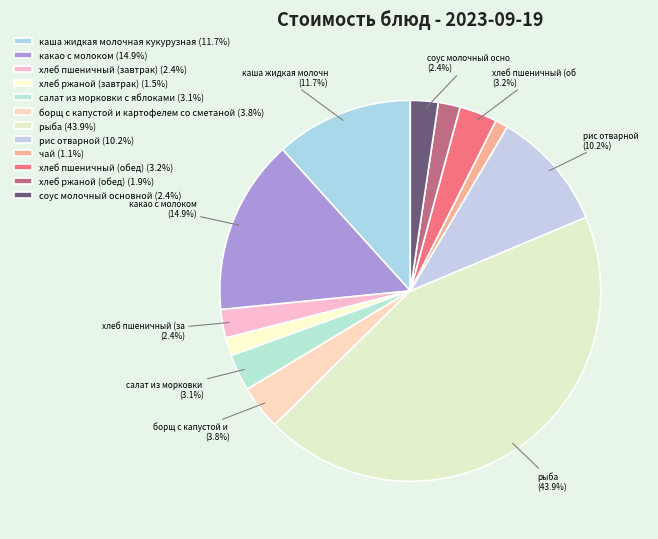

Is рыба the majority of the pie?

No